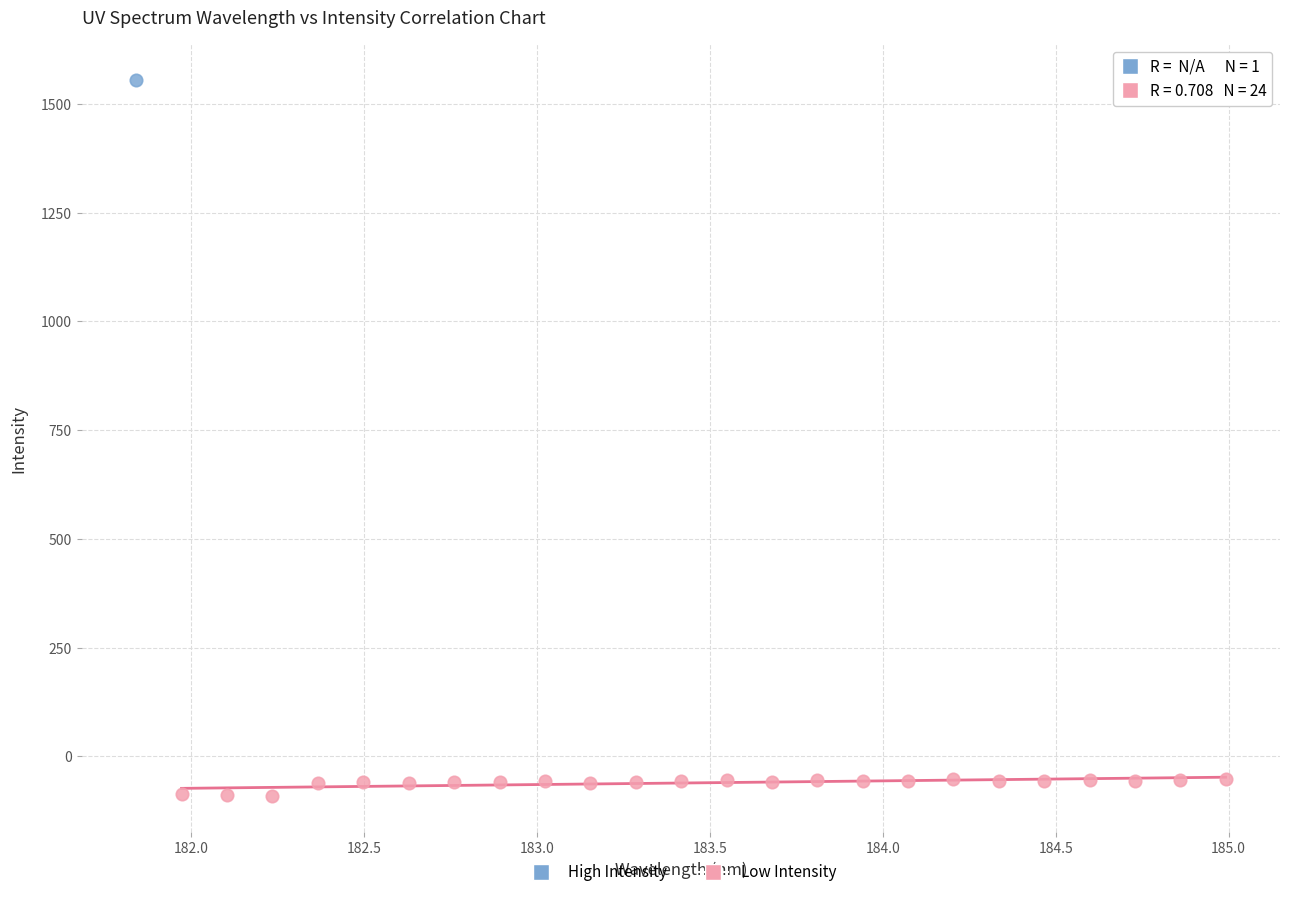

What are all the series names shown in the legend?

High Intensity, Low Intensity